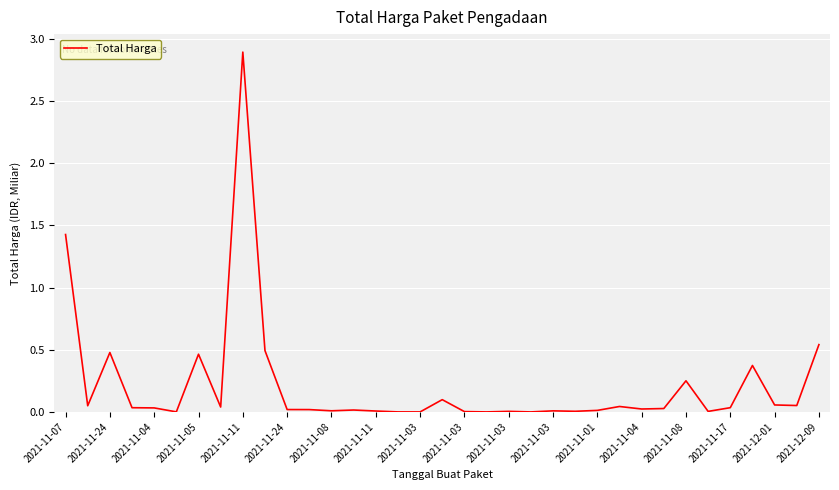

What is the difference between the maximum and minimum values?

2.9